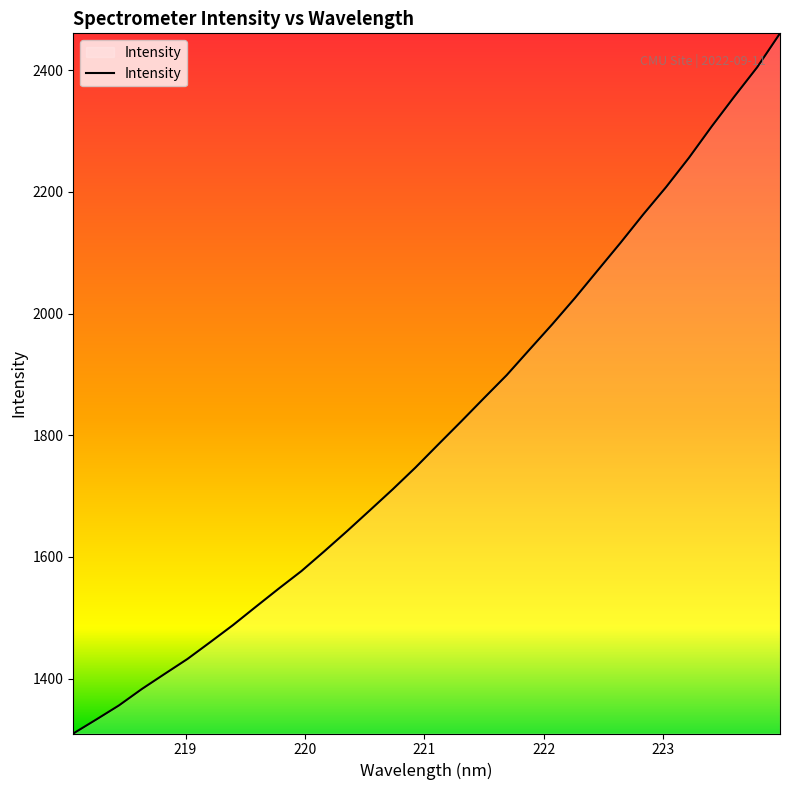

What is the difference between the maximum and minimum values?

1150.6